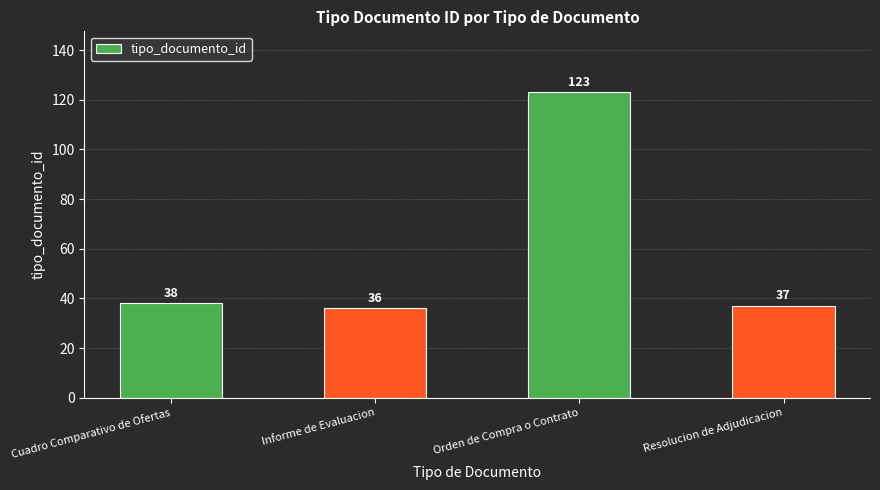

What is the label of the 1st bar from the right?

Resolucion de Adjudicacion